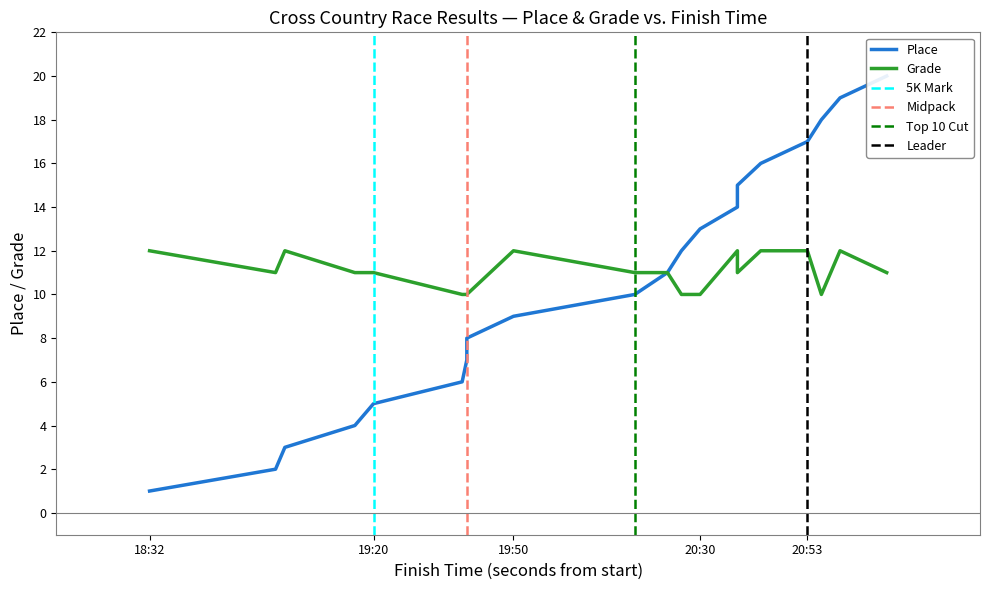

How many lines are shown in the chart?

2